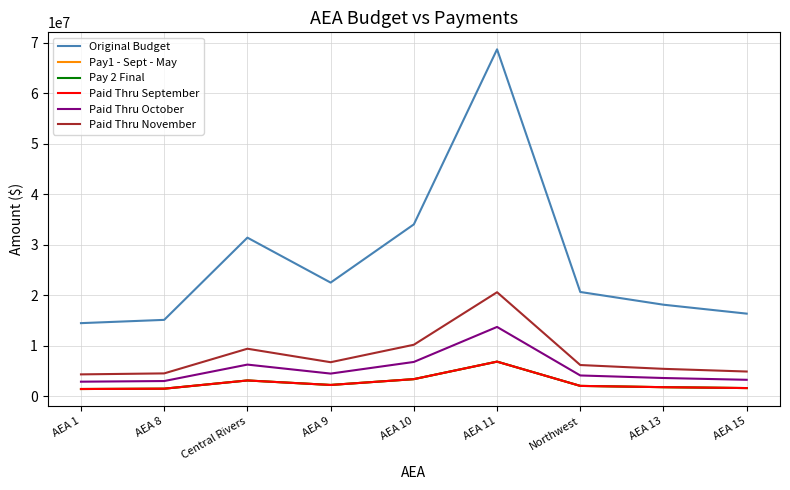

Does the chart display data point markers on the line(s)?

No